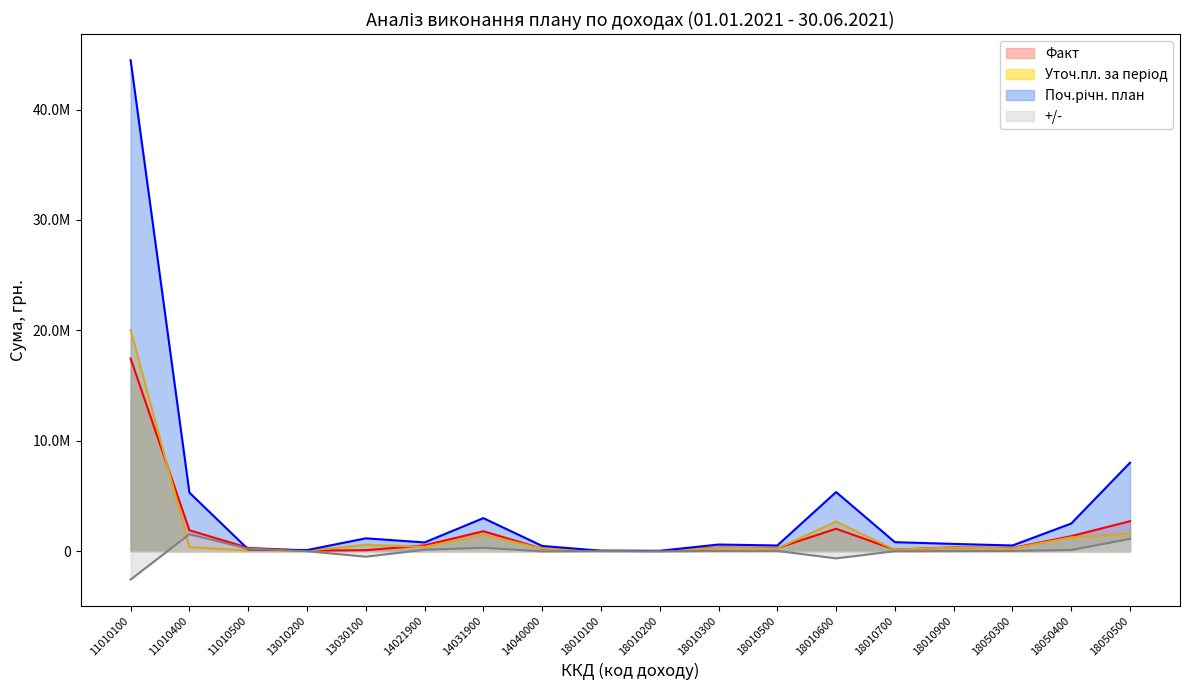

After their last crossing, which series has the higher values: Уточ.пл. за період or Факт?

Факт